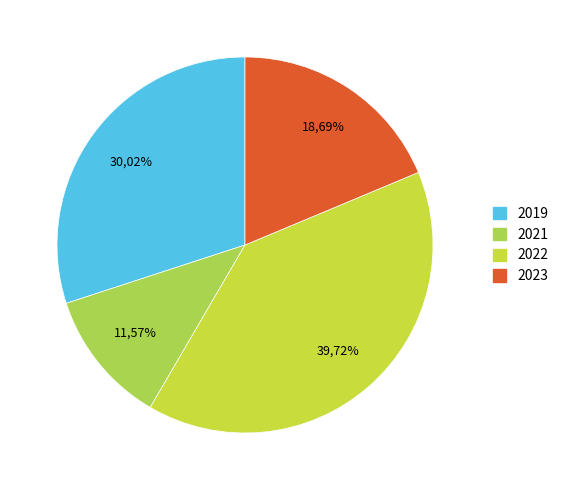

Rank the categories by value from lowest to highest.

2021, 2023, 2019, 2022